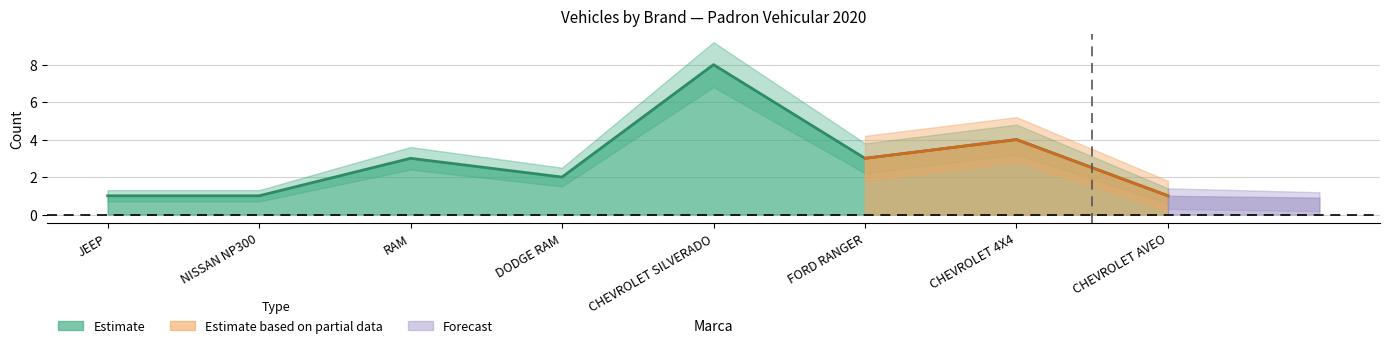

At how many categories does at least one series exceed 5?

1